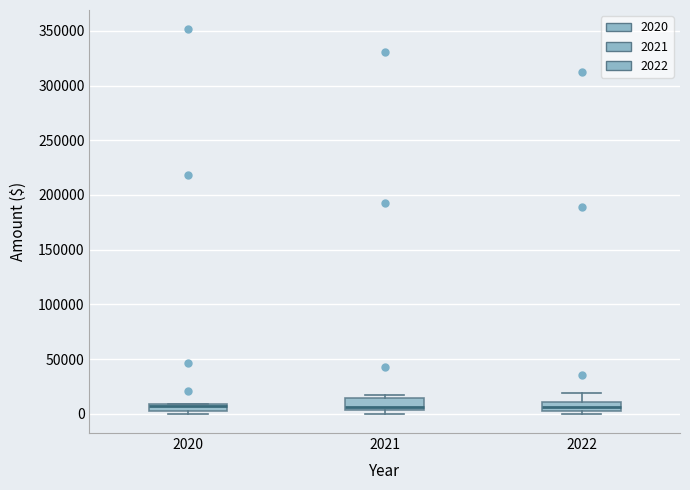

Where does the upper whisker of the box at x = 2022 end on the y-axis? The values are not printed on the chart, so give them approximately, as read against the axis.

20000